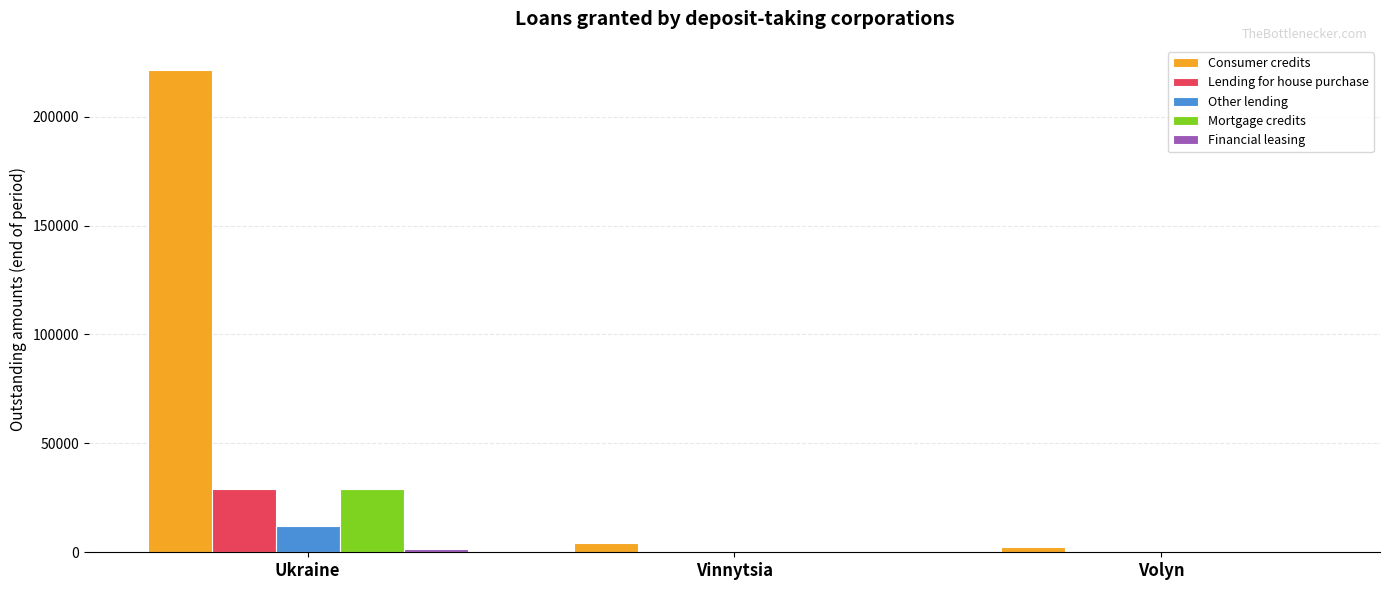

Which series changed the most between Ukraine and Volyn?

Consumer credits